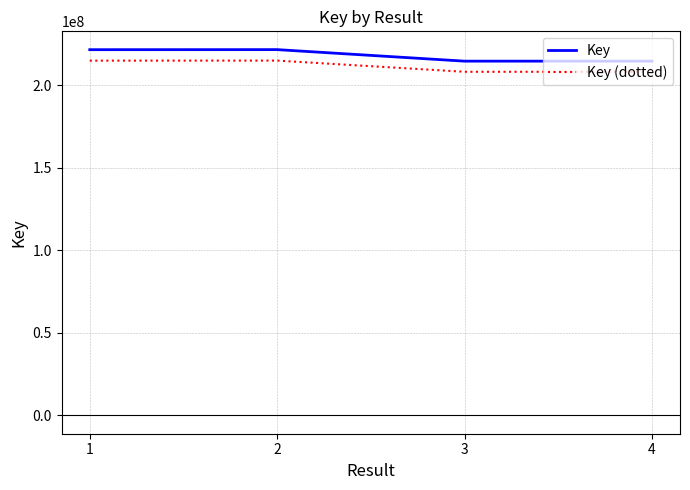

What is the total value across all series at 2?

436699813.0